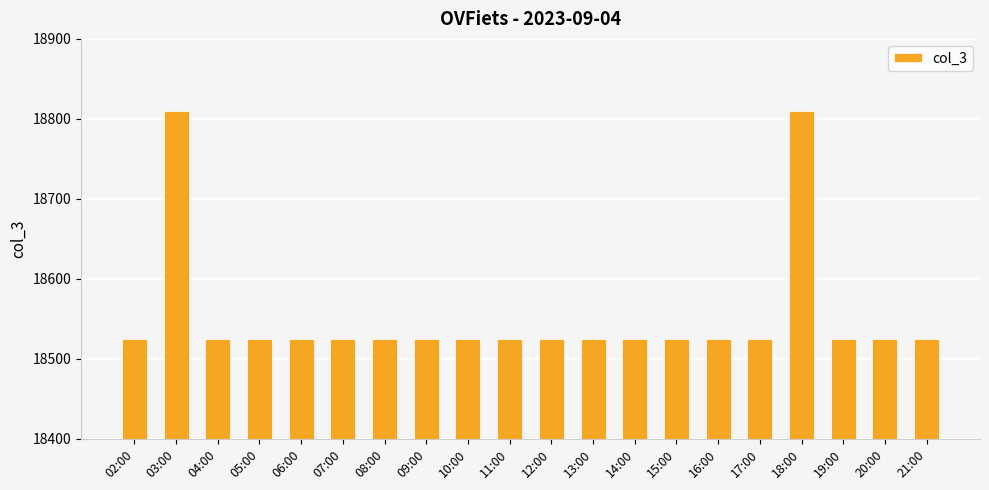

What position from the left is 11:00?

10